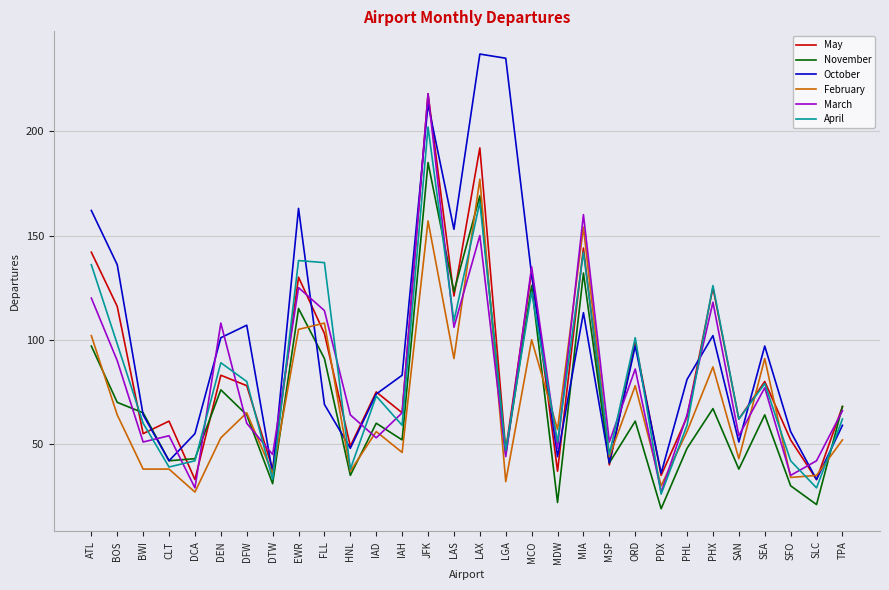

What is the lowest value of the February series?

27